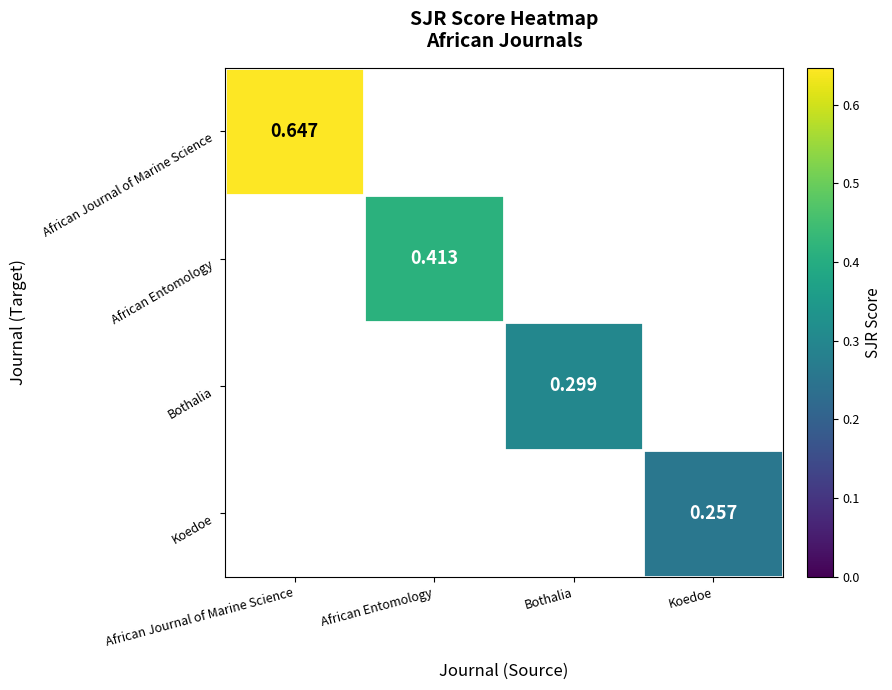

Is it true that Koedoe equals 0.3 at Koedoe?

True